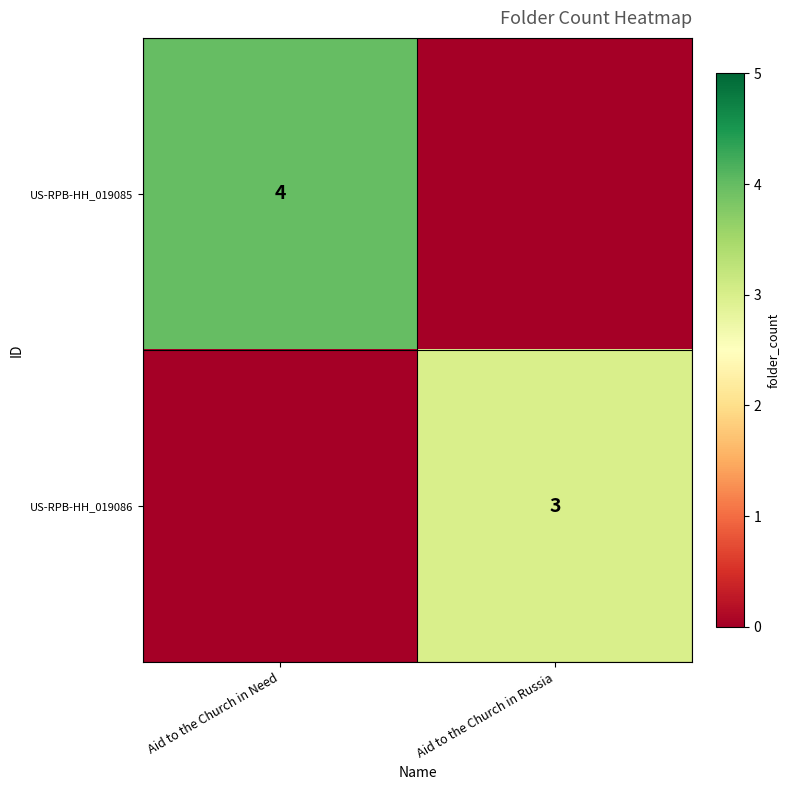

At which category is the sum across all series the highest?

Aid to the Church in Need